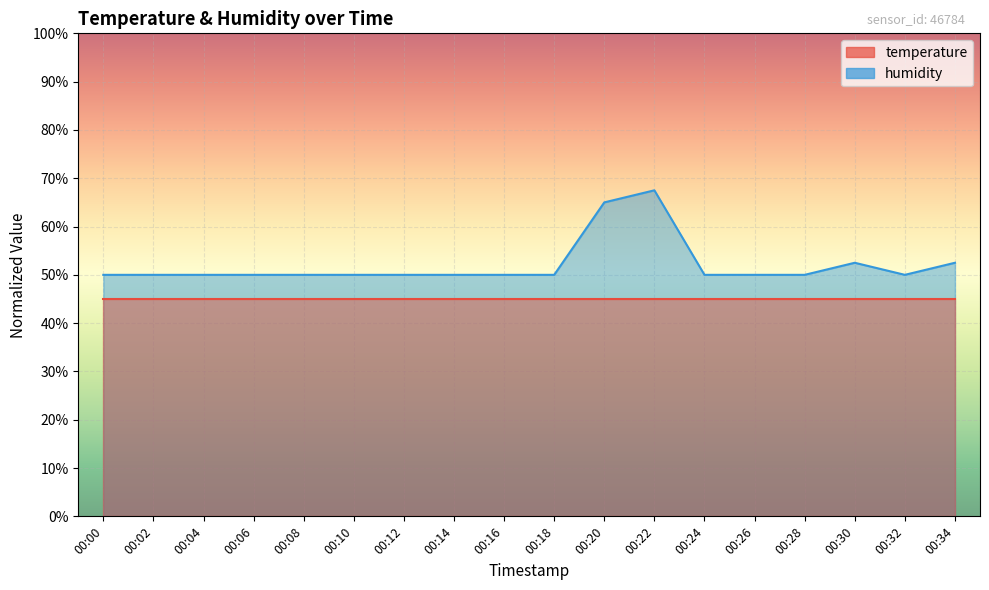

Reading left to right, what are all the values shown in this chart?

00:00=50.0	00:02=50.0	00:04=50.0	00:06=50.0	00:08=50.0	00:10=50.0	00:12=50.0	00:14=50.0	00:16=50.0	00:18=50.0	00:20=65.0	00:22=67.5	00:24=50.0	00:26=50.0	00:28=50.0	00:30=52.5	00:32=50.0	00:34=52.5